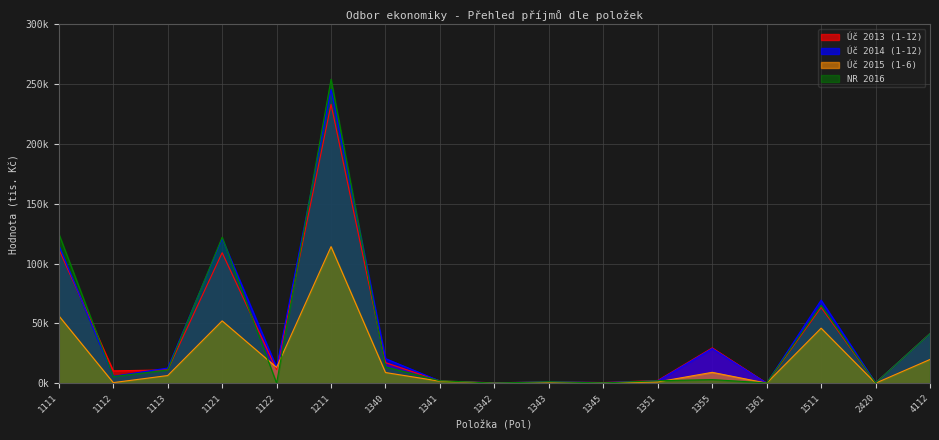

True or false: Úč 2015 (1-6) has a value of 20692.5 at 1122.

False